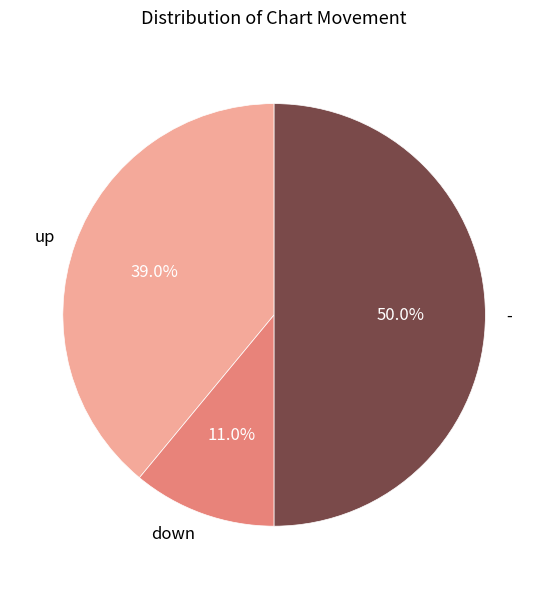

To the nearest percent, what percentage of the pie is -?

50%